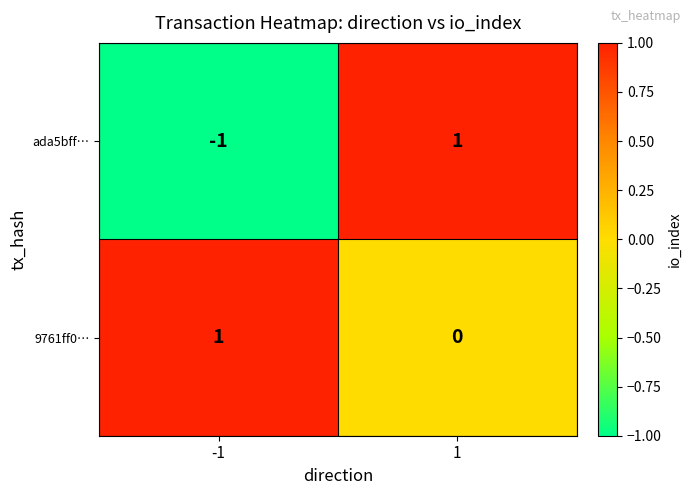

What is the total value across all series at 1?

1